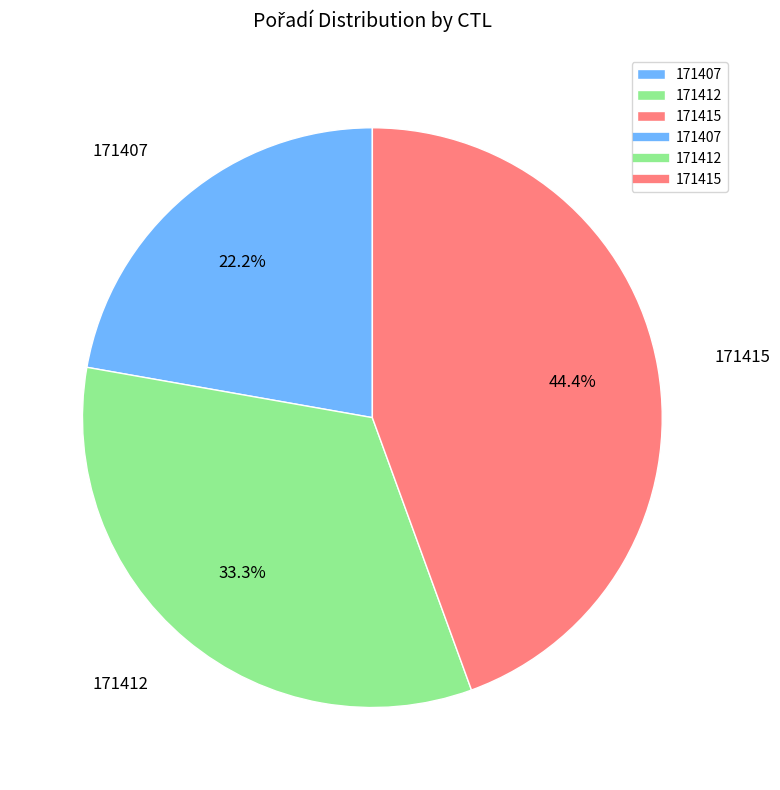

To the nearest percent, what is the difference between the 171415 and 171412 slice percentages?

11%